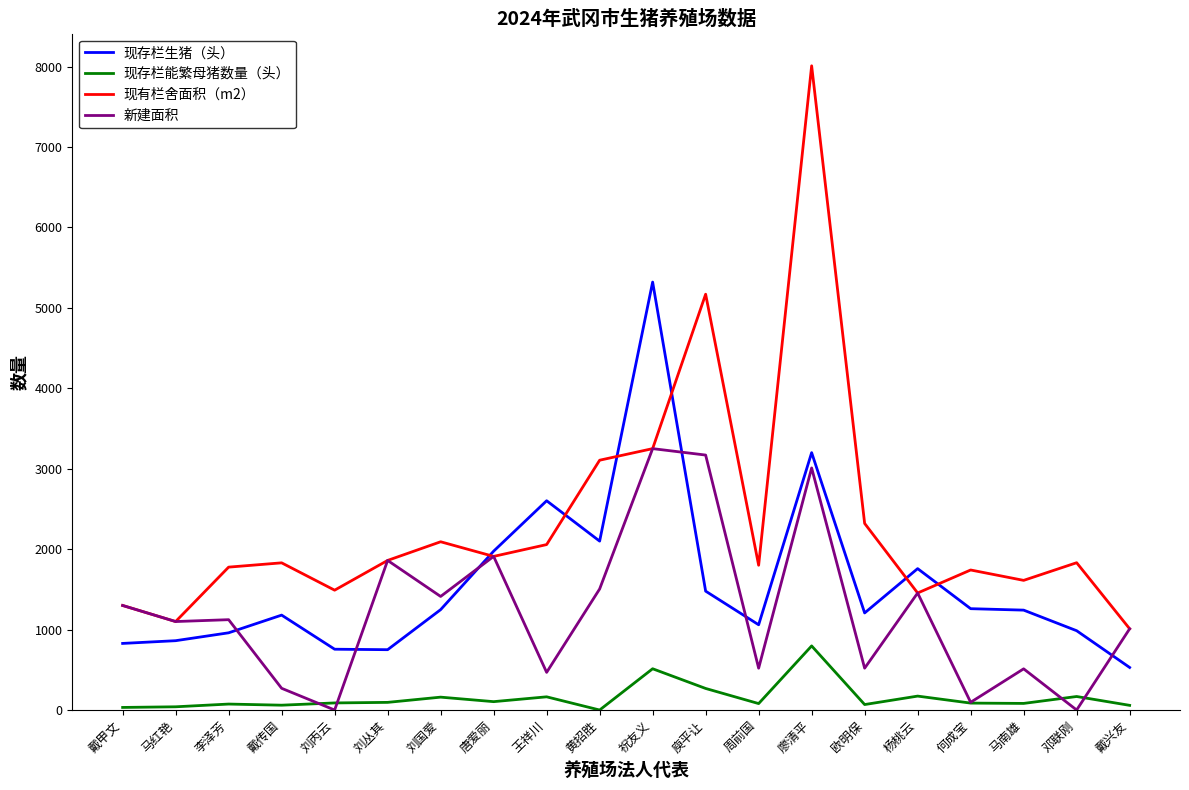

List the series in order of their overall mean, highest first.

现有栏舍面积（m2）, 现存栏生猪（头）, 新建面积, 现存栏能繁母猪数量（头）